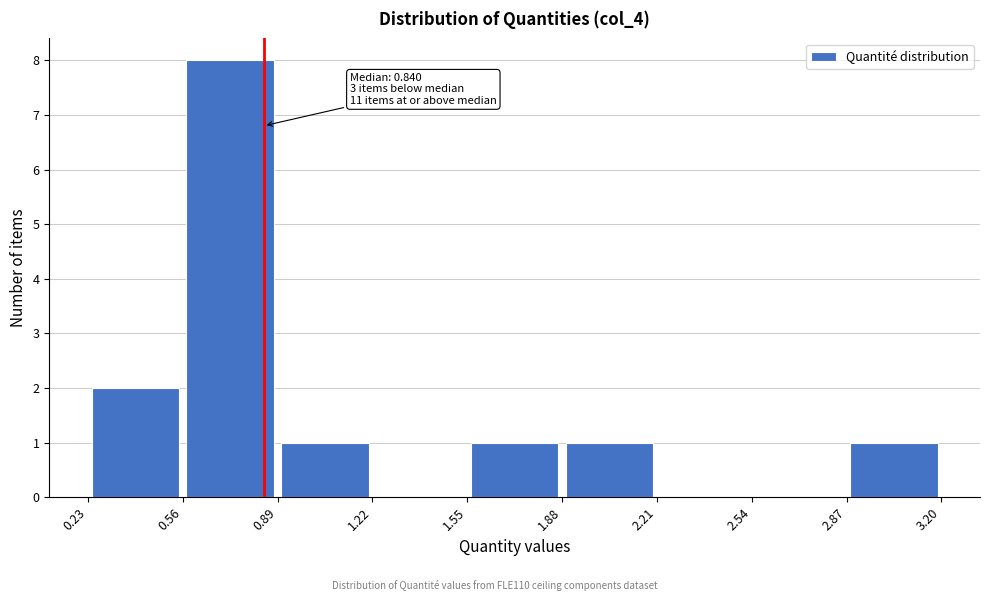

Which range on the x-axis has the tallest bar?

0.56 to 0.89